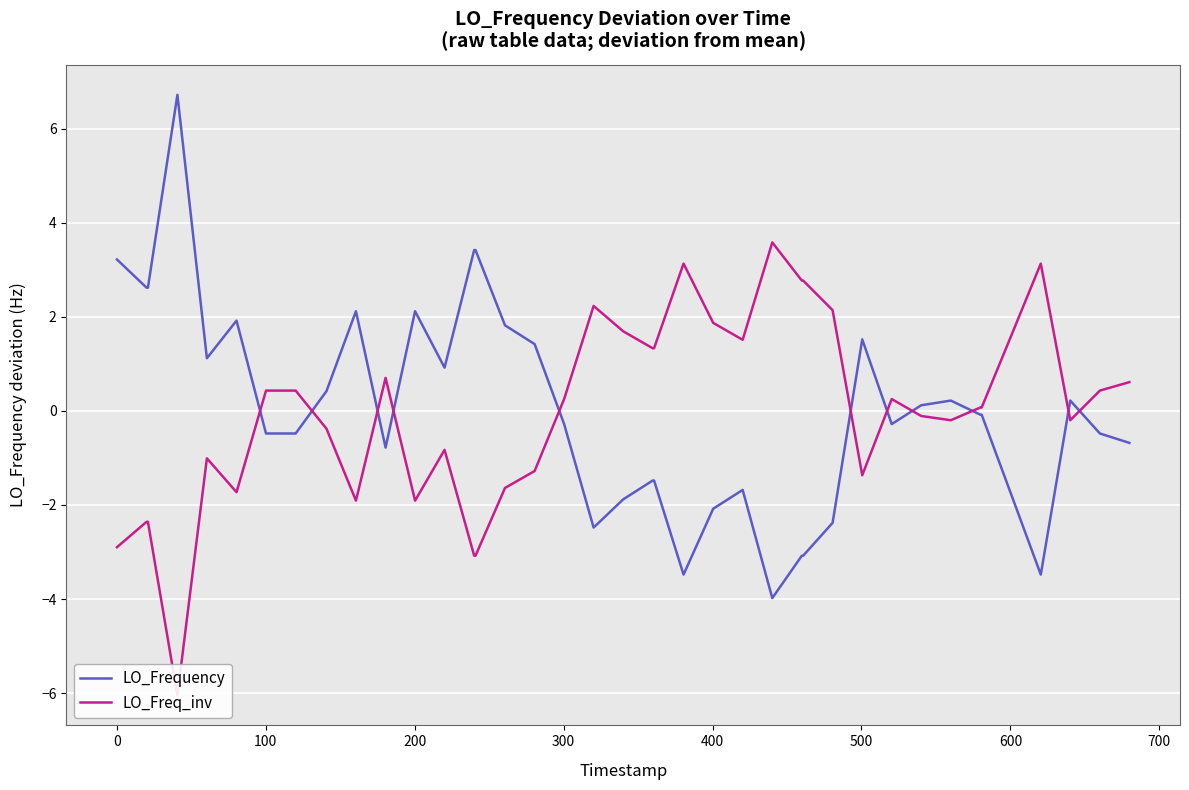

What is the lowest value of the LO_Frequency series?

-4.0